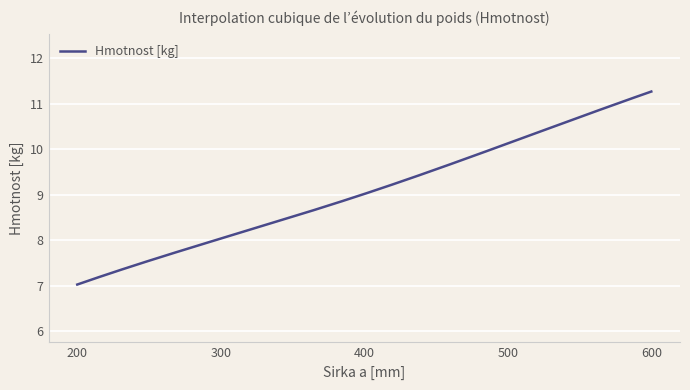

How many distinct data groups are displayed?

1